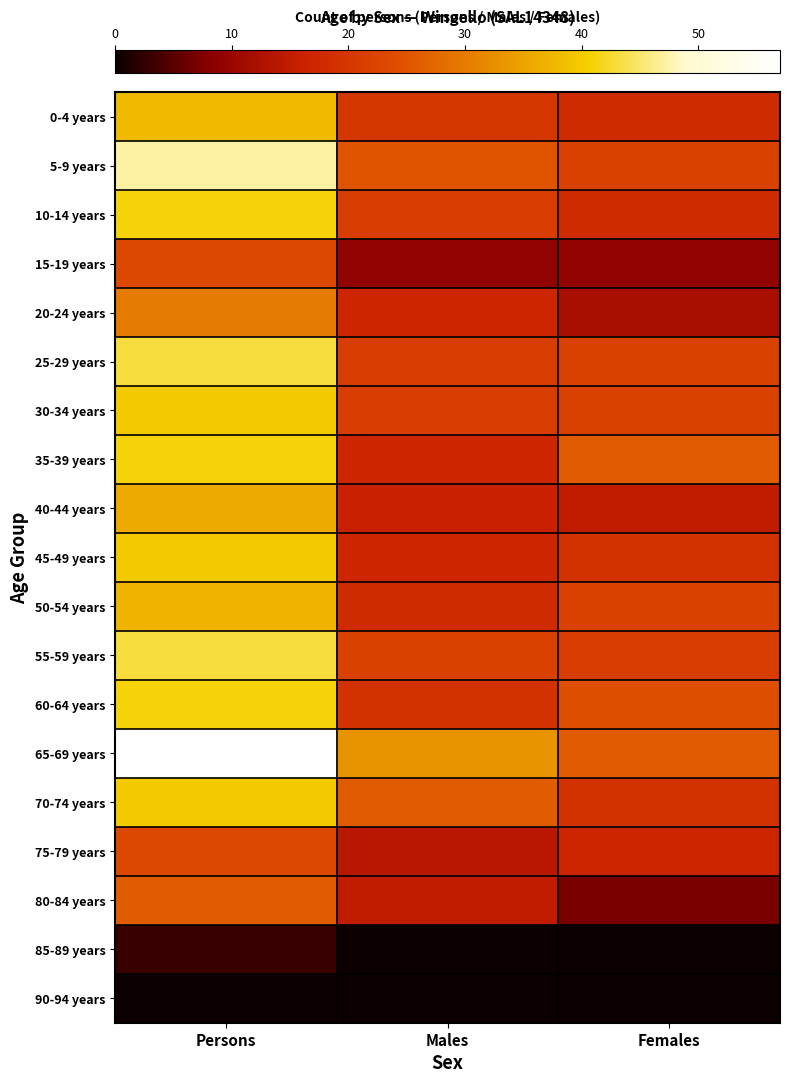

How many distinct data groups are displayed?

19